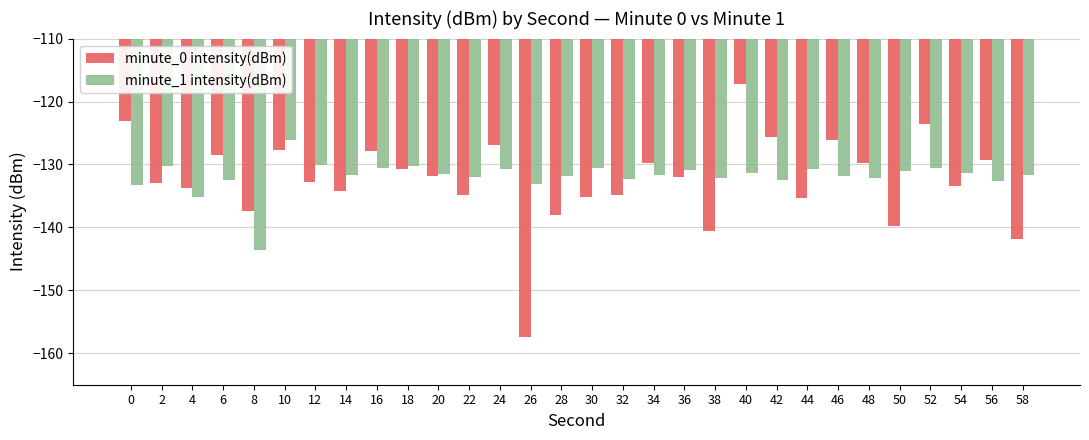

What is the difference between the second highest and minimum values in the minute_1 intensity(dBm) series?

13.5